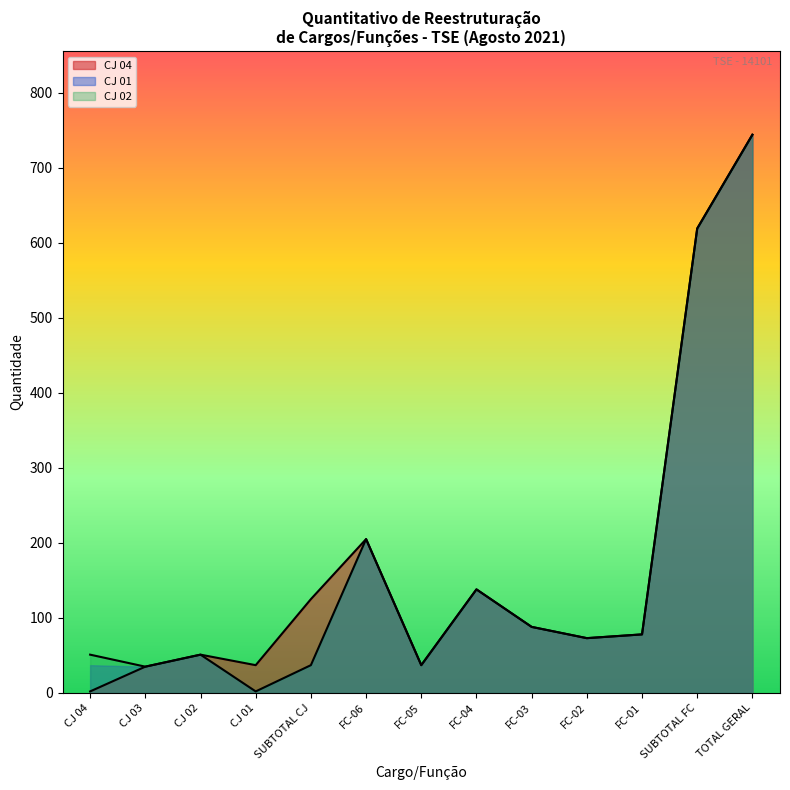

Which category has the highest value across all series?

TOTAL GERAL